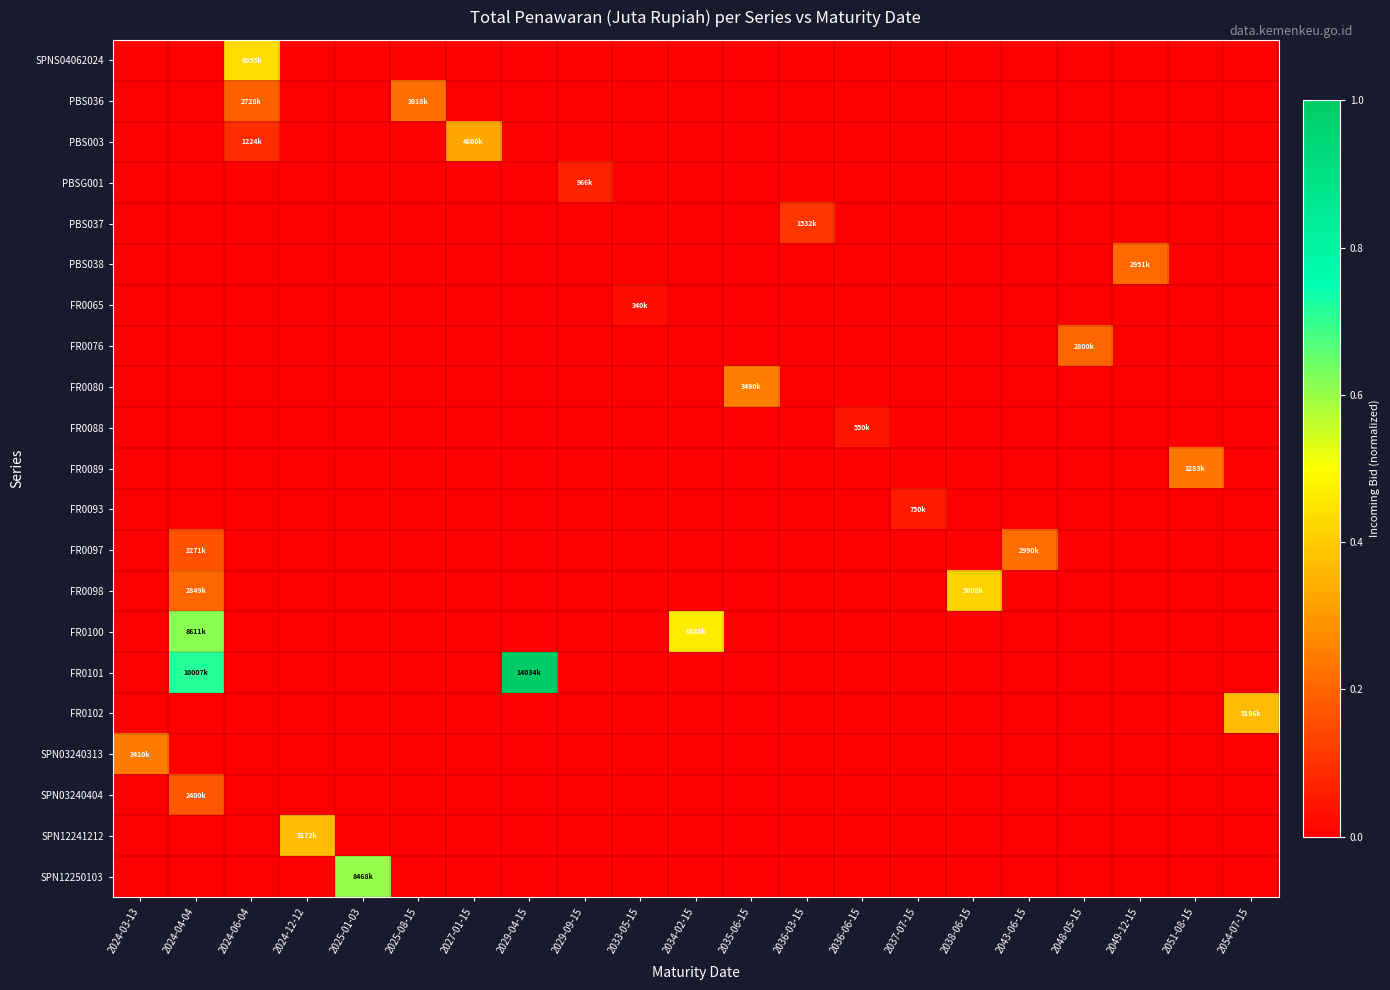

What is the spread (max minus min) of values at 2025-01-03?

0.6